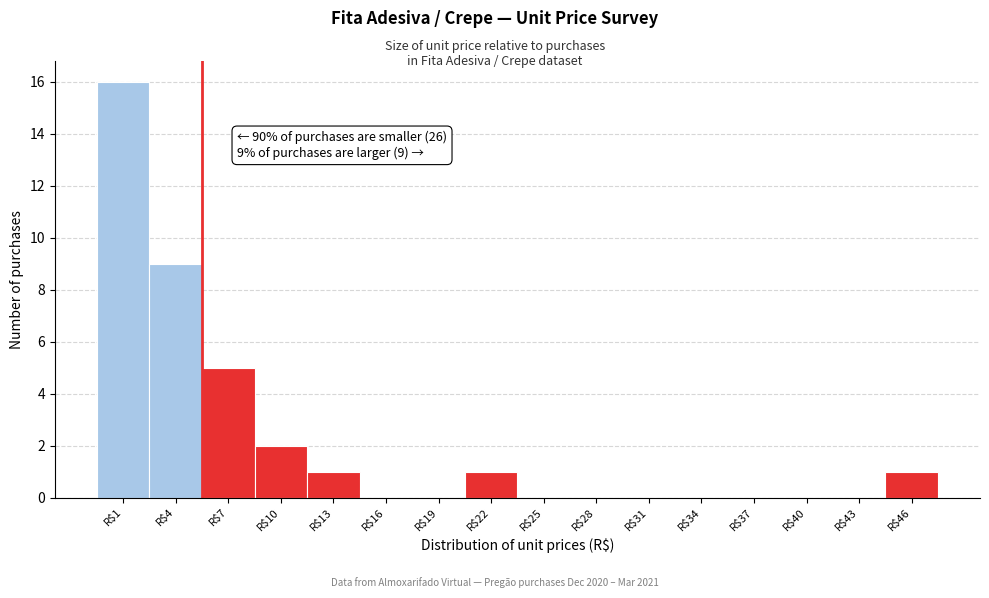

What is the sum of all values?

35